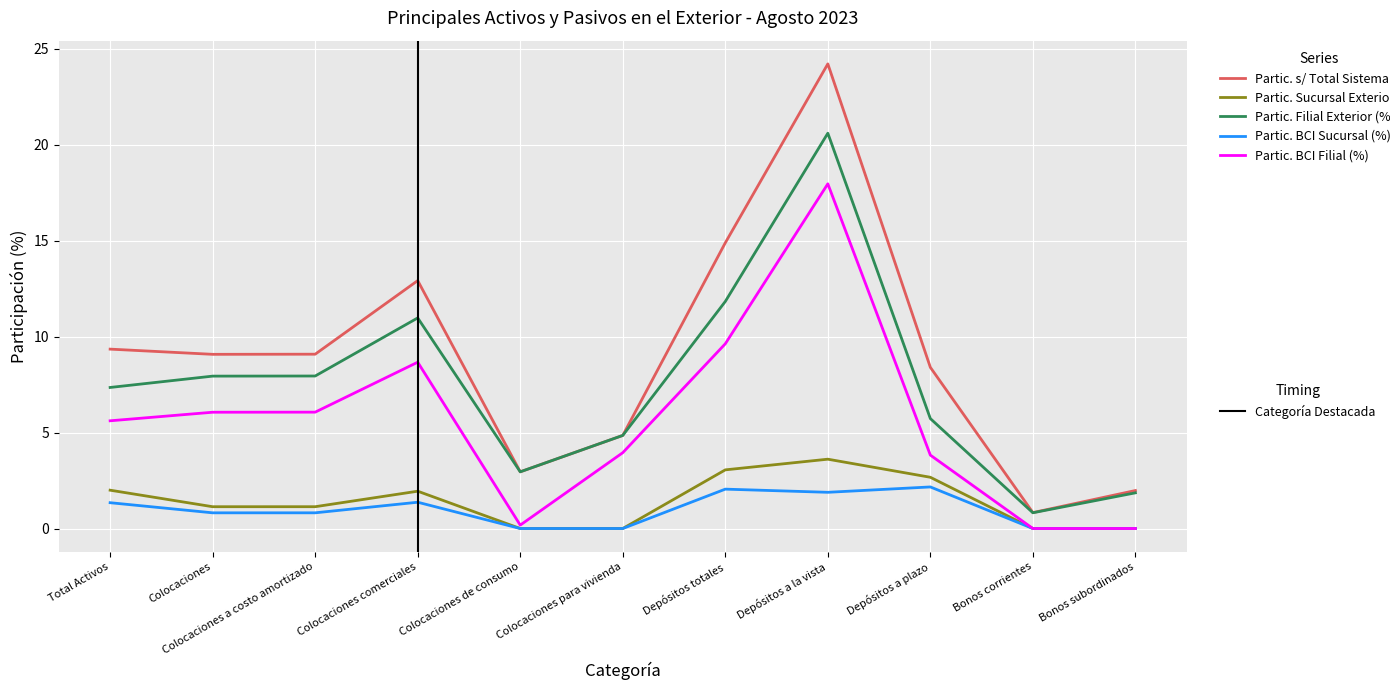

Which category has the highest value across all series?

Depósitos a la vista